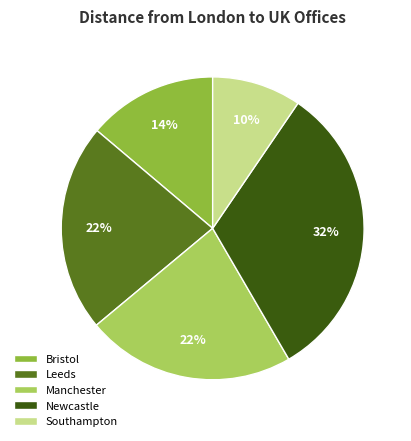

Does Leeds account for over 50% of the chart?

No